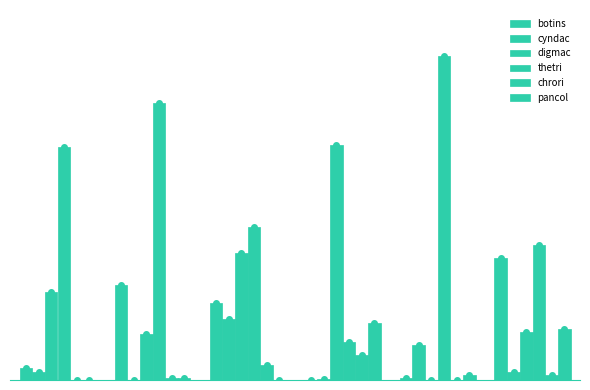

What is the sum of all digmac values?

80.7